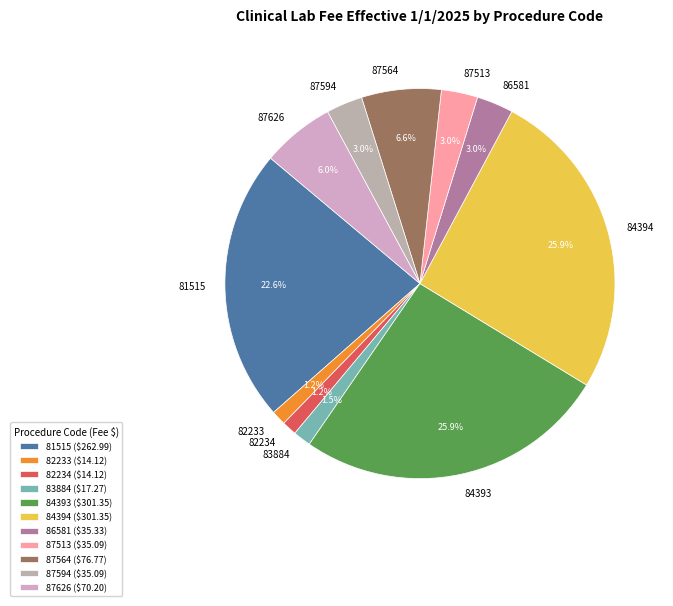

To the nearest percent, what is the combined percentage of 84394 and 87594?

29%